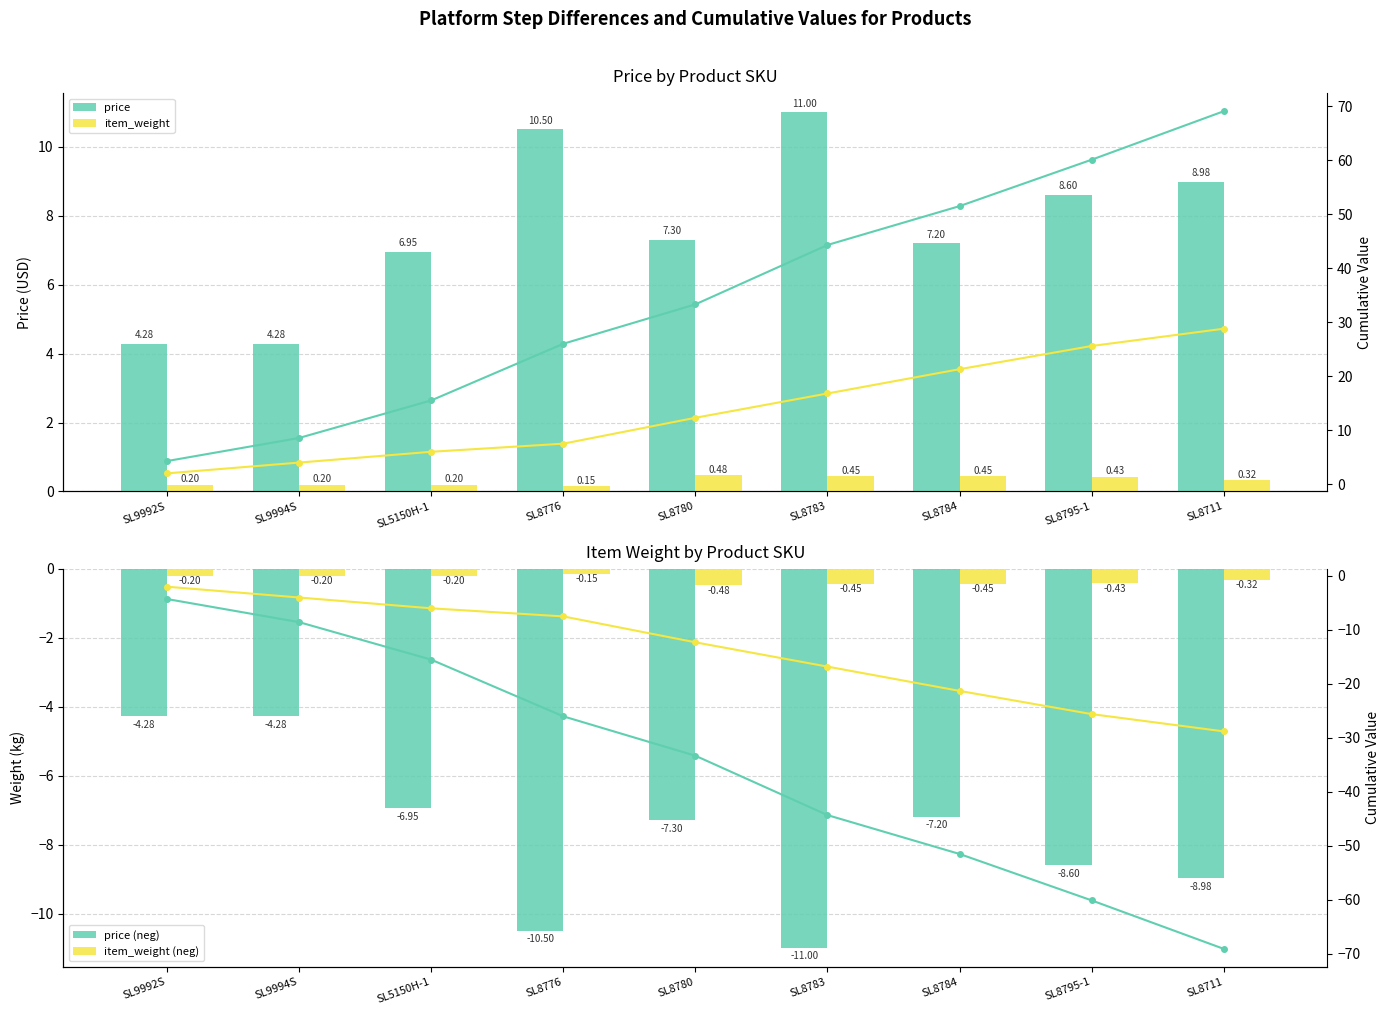

Rank the categories by item_weight value from lowest to highest.

SL8776, SL9992S, SL9994S, SL5150H-1, SL8711, SL8795-1, SL8783, SL8784, SL8780